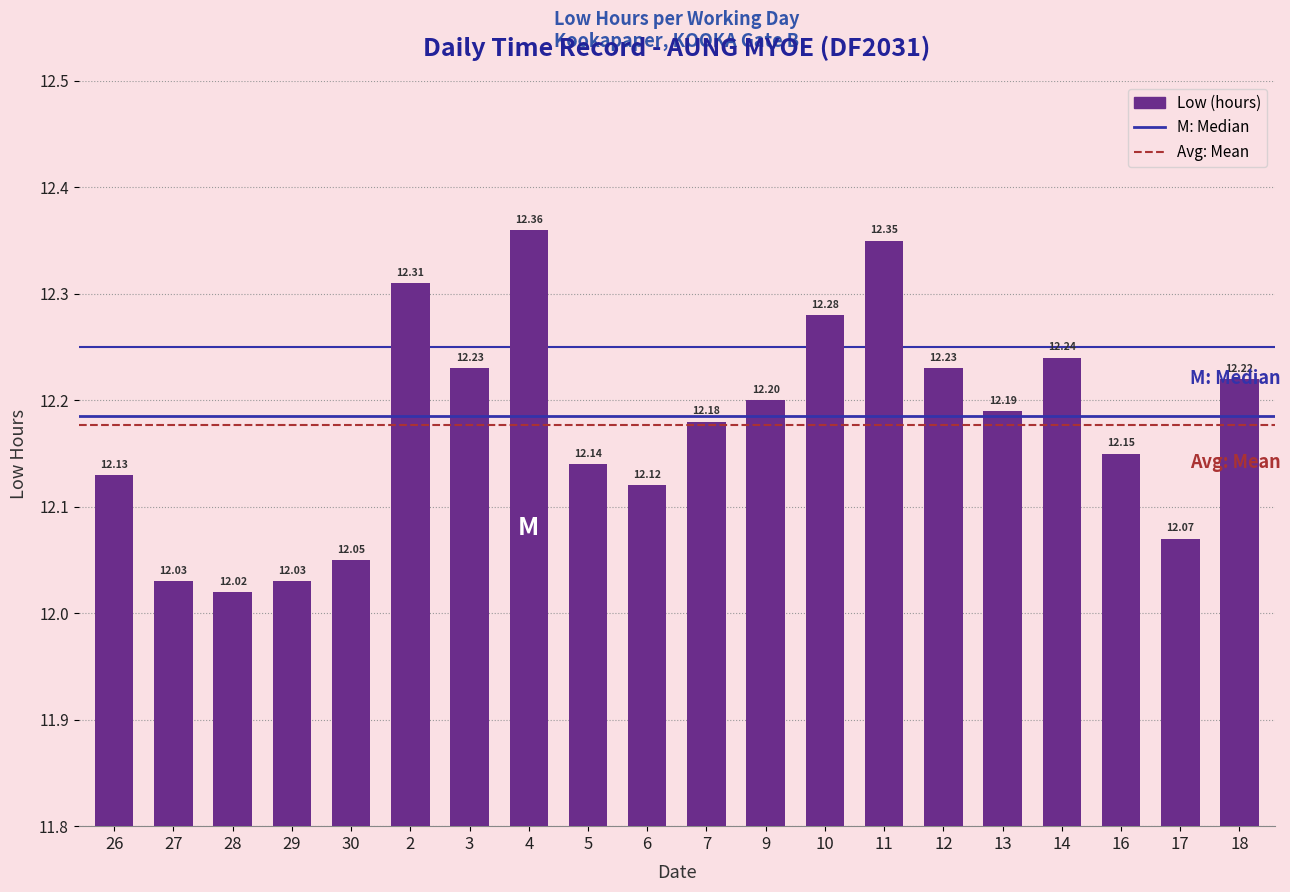

What is the average value?

12.2